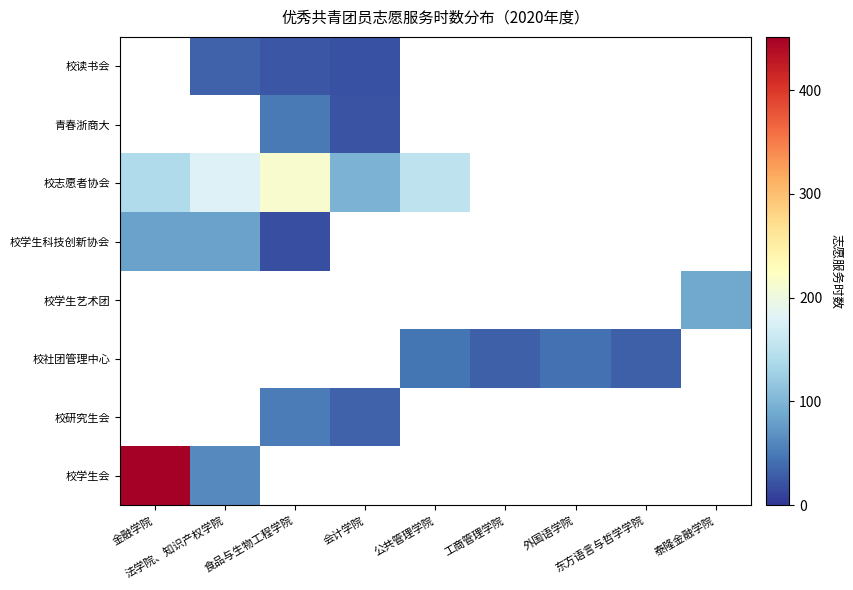

Between 法学院、知识产权学院 and 金融学院, which is larger?

金融学院